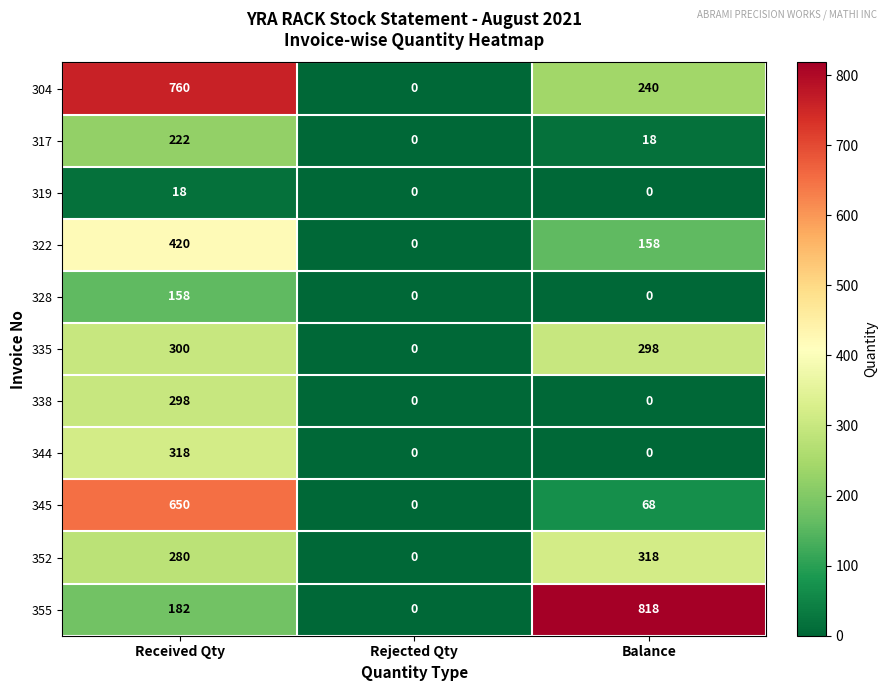

Which series changed the most between Received Qty and Rejected Qty?

304